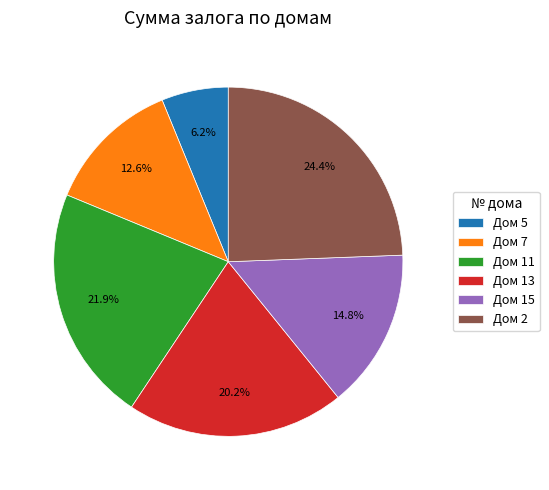

Combined, what portion of the pie is Дом 11 and Дом 15?

36.7%